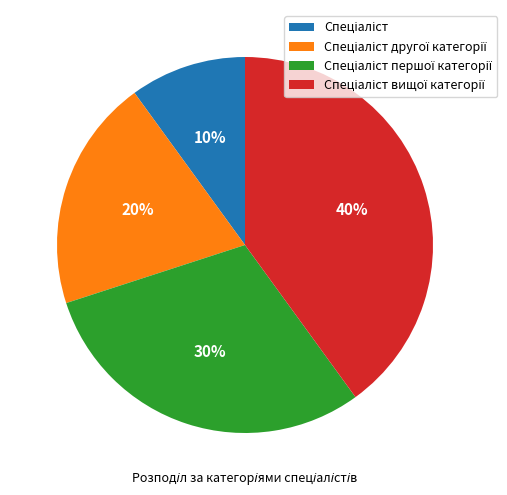

Is there any slice that represents more than half of the pie?

No